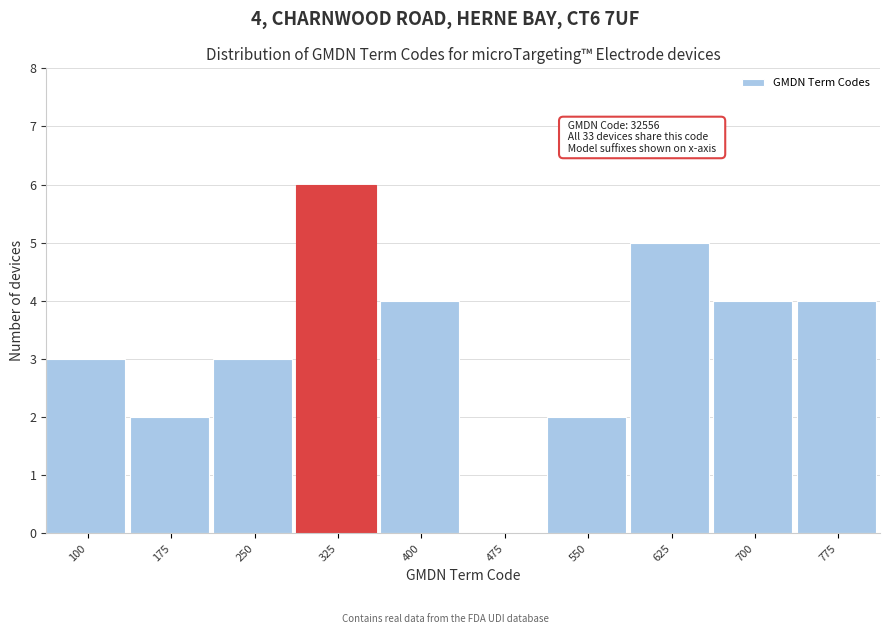

Reading left to right, extract all data points from this chart.

100=3	175=2	250=3	325=6	400=4	475=0	550=2	625=5	700=4	775=4